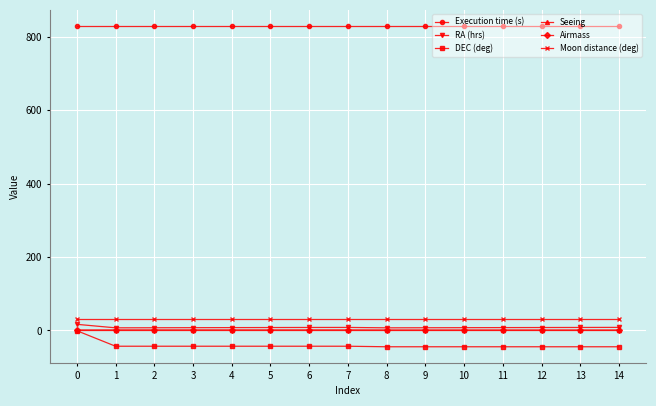

What is the smallest value displayed?

-44.5